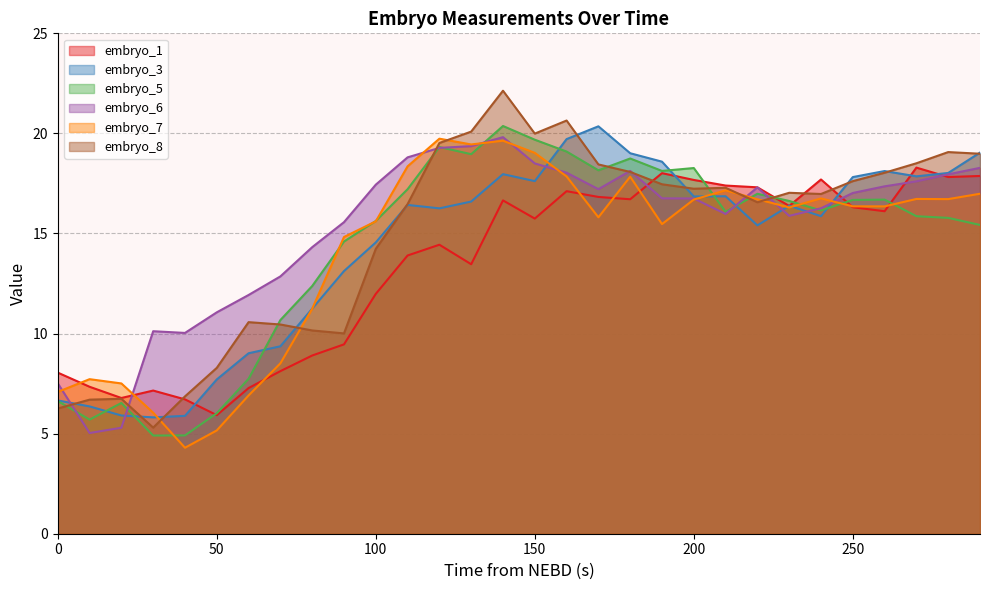

What is the greatest value displayed?

22.1